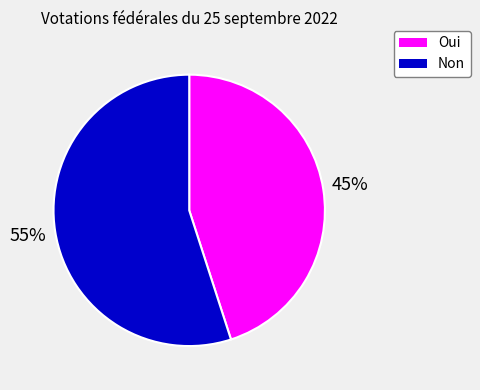

Which slice is the largest?

Non